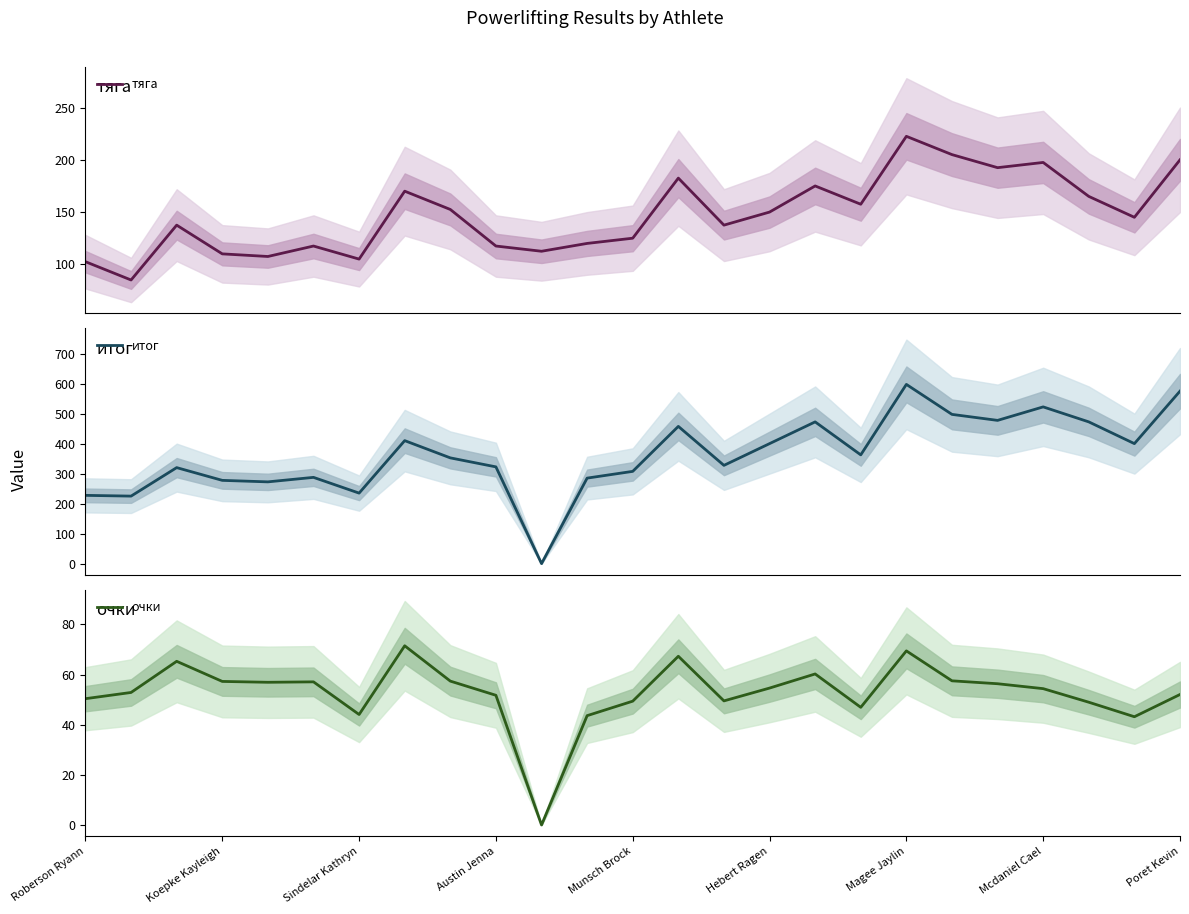

List the series in order of their peak value, highest first.

итог, тяга, очки